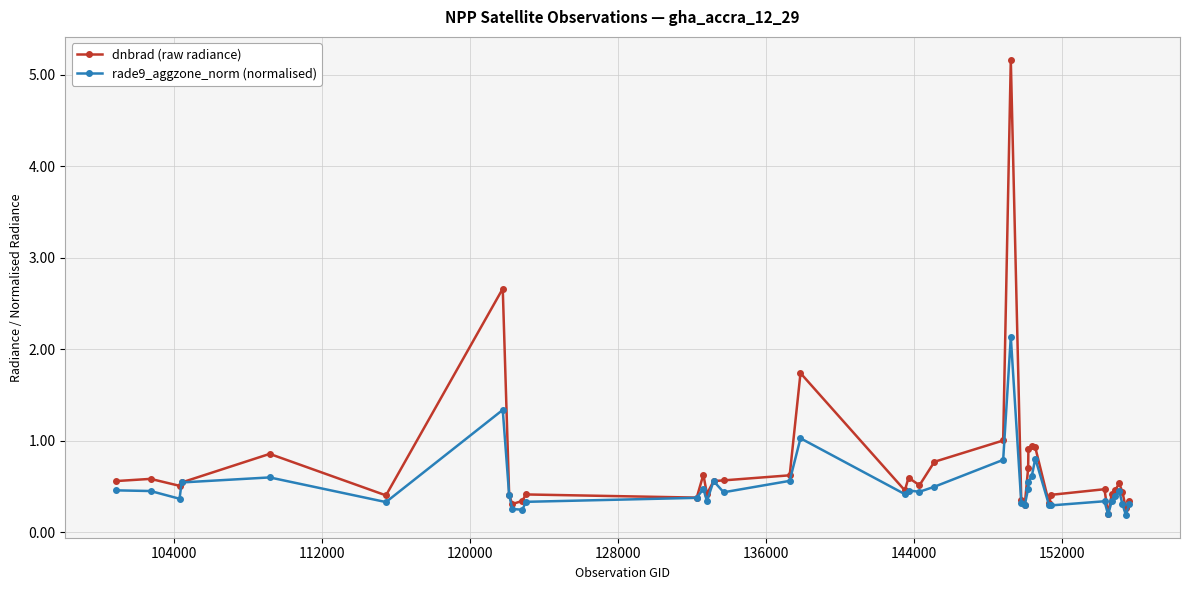

What is the value of the dnbrad (raw radiance) point at the 20th from the left?

0.6